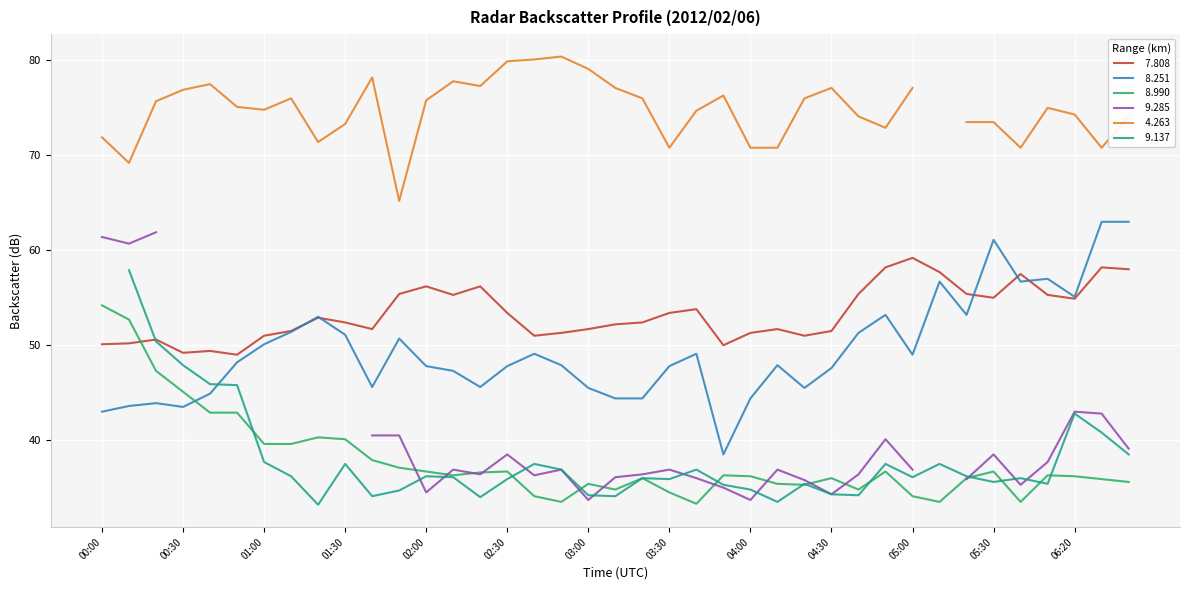

Which label corresponds to the smallest value in the chart?

03:40